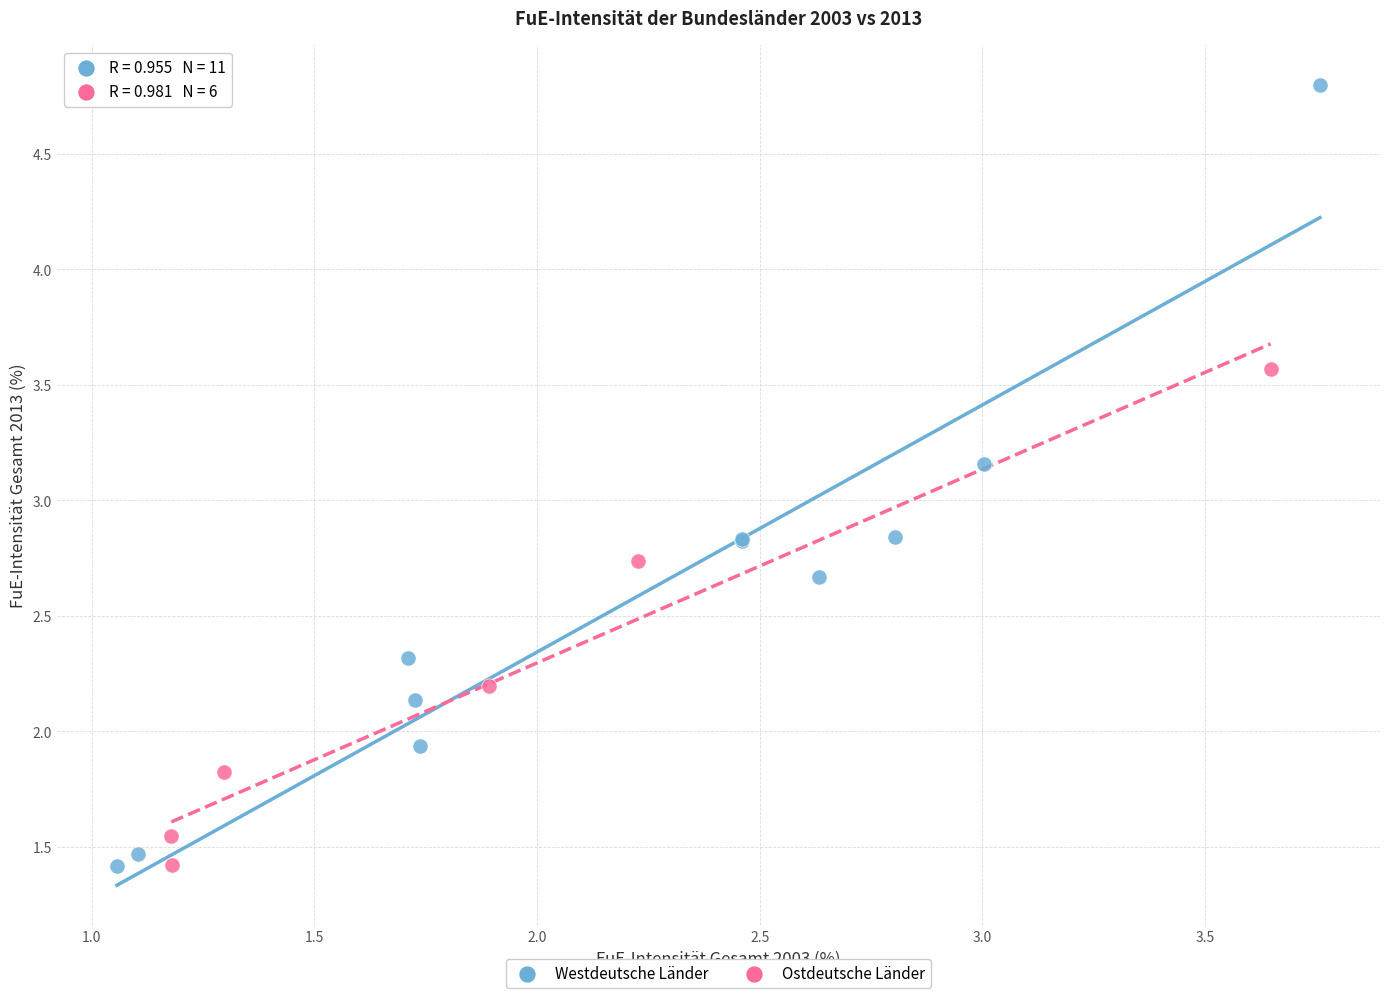

Which series contains the highest Y value?

Westdeutsche Länder